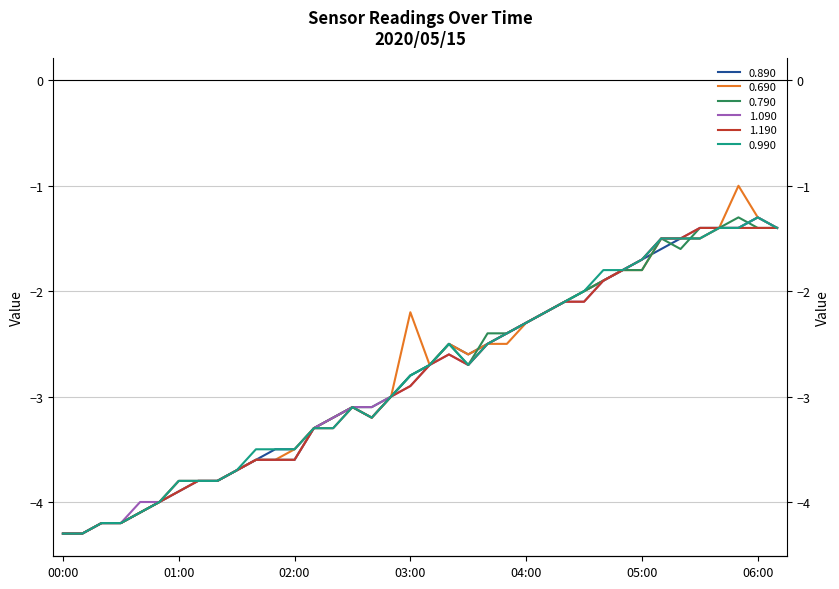

Reading left to right, list all the values displayed in this chart.

0.890: 00:00=-4.3	00:10=-4.3	00:20=-4.2	00:30=-4.2	00:40=-4.1	00:50=-4.0	01:00=-3.8	01:10=-3.8	01:20=-3.8	01:30=-3.7	01:40=-3.6	01:50=-3.5	02:00=-3.5	02:10=-3.3	02:20=-3.2	02:30=-3.1	02:40=-3.2	02:50=-3.0	03:00=-2.8	03:10=-2.7	03:20=-2.5	03:30=-2.6	03:40=-2.5	03:50=-2.4	04:00=-2.3	04:10=-2.2	04:20=-2.1	04:30=-2.0	04:40=-1.9	04:50=-1.8	05:00=-1.7	05:10=-1.6	05:20=-1.5	05:30=-1.5	05:40=-1.4	05:50=-1.4	06:00=-1.3	06:10=-1.4
0.690: 00:00=-4.3	00:10=-4.3	00:20=-4.2	00:30=-4.2	00:40=-4.1	00:50=-4.0	01:00=-3.8	01:10=-3.8	01:20=-3.8	01:30=-3.7	01:40=-3.6	01:50=-3.6	02:00=-3.5	02:10=-3.3	02:20=-3.2	02:30=-3.1	02:40=-3.2	02:50=-3.0	03:00=-2.2	03:10=-2.7	03:20=-2.5	03:30=-2.6	03:40=-2.5	03:50=-2.5	04:00=-2.3	04:10=-2.2	04:20=-2.1	04:30=-2.0	04:40=-1.9	04:50=-1.8	05:00=-1.8	05:10=-1.5	05:20=-1.5	05:30=-1.5	05:40=-1.4	05:50=-1.0	06:00=-1.3	06:10=-1.4
0.790: 00:00=-4.3	00:10=-4.3	00:20=-4.2	00:30=-4.2	00:40=-4.1	00:50=-4.0	01:00=-3.9	01:10=-3.8	01:20=-3.8	01:30=-3.7	01:40=-3.6	01:50=-3.6	02:00=-3.6	02:10=-3.3	02:20=-3.2	02:30=-3.1	02:40=-3.1	02:50=-3.0	03:00=-2.8	03:10=-2.7	03:20=-2.5	03:30=-2.7	03:40=-2.4	03:50=-2.4	04:00=-2.3	04:10=-2.2	04:20=-2.1	04:30=-2.0	04:40=-1.9	04:50=-1.8	05:00=-1.8	05:10=-1.5	05:20=-1.6	05:30=-1.4	05:40=-1.4	05:50=-1.3	06:00=-1.4	06:10=-1.4
1.090: 00:00=-4.3	00:10=-4.3	00:20=-4.2	00:30=-4.2	00:40=-4.0	00:50=-4.0	01:00=-3.9	01:10=-3.8	01:20=-3.8	01:30=-3.7	01:40=-3.6	01:50=-3.6	02:00=-3.6	02:10=-3.3	02:20=-3.2	02:30=-3.1	02:40=-3.1	02:50=-3.0	03:00=-2.9	03:10=-2.7	03:20=-2.6	03:30=-2.7	03:40=-2.5	03:50=-2.4	04:00=-2.3	04:10=-2.2	04:20=-2.1	04:30=-2.1	04:40=-1.9	04:50=-1.8	05:00=-1.7	05:10=-1.5	05:20=-1.5	05:30=-1.4	05:40=-1.4	05:50=-1.4	06:00=-1.3	06:10=-1.4
1.190: 00:00=-4.3	00:10=-4.3	00:20=-4.2	00:30=-4.2	00:40=-4.1	00:50=-4.0	01:00=-3.9	01:10=-3.8	01:20=-3.8	01:30=-3.7	01:40=-3.6	01:50=-3.6	02:00=-3.6	02:10=-3.3	02:20=-3.3	02:30=-3.1	02:40=-3.2	02:50=-3.0	03:00=-2.9	03:10=-2.7	03:20=-2.6	03:30=-2.7	03:40=-2.5	03:50=-2.4	04:00=-2.3	04:10=-2.2	04:20=-2.1	04:30=-2.1	04:40=-1.9	04:50=-1.8	05:00=-1.7	05:10=-1.5	05:20=-1.5	05:30=-1.4	05:40=-1.4	05:50=-1.4	06:00=-1.4	06:10=-1.4
0.990: 00:00=-4.3	00:10=-4.3	00:20=-4.2	00:30=-4.2	00:40=-4.1	00:50=-4.0	01:00=-3.8	01:10=-3.8	01:20=-3.8	01:30=-3.7	01:40=-3.5	01:50=-3.5	02:00=-3.5	02:10=-3.3	02:20=-3.3	02:30=-3.1	02:40=-3.2	02:50=-3.0	03:00=-2.8	03:10=-2.7	03:20=-2.5	03:30=-2.7	03:40=-2.5	03:50=-2.4	04:00=-2.3	04:10=-2.2	04:20=-2.1	04:30=-2.0	04:40=-1.8	04:50=-1.8	05:00=-1.7	05:10=-1.5	05:20=-1.5	05:30=-1.5	05:40=-1.4	05:50=-1.4	06:00=-1.3	06:10=-1.4